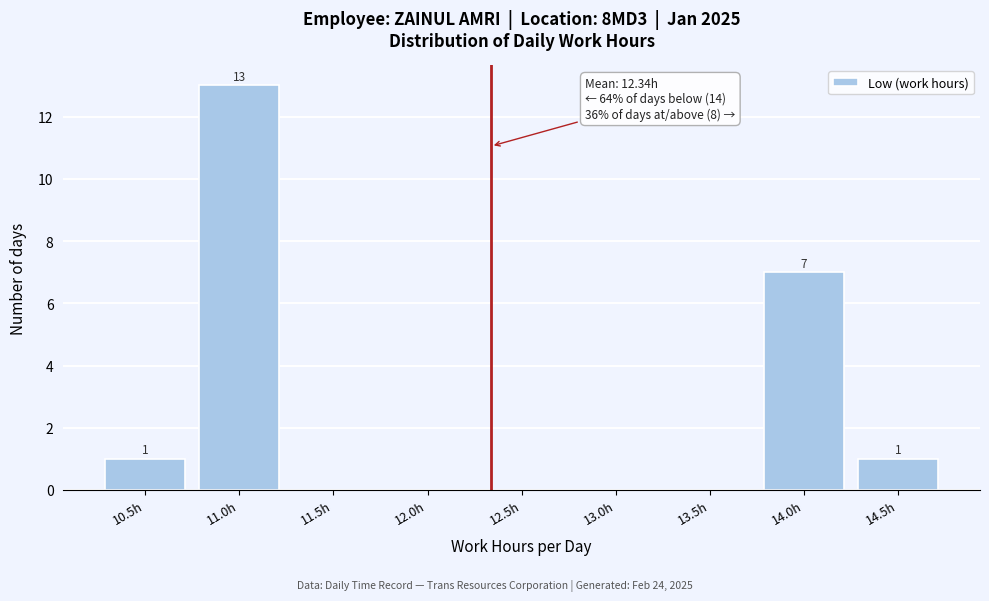

Reading left to right, extract all data points from this chart.

10.5h=1	11.0h=13	11.5h=0	12.0h=0	12.5h=0	13.0h=0	13.5h=0	14.0h=7	14.5h=1